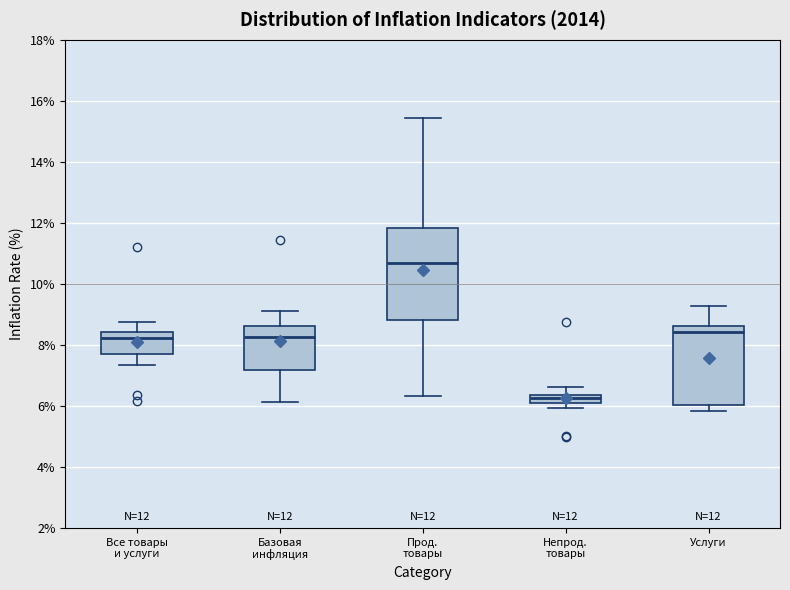

Which box has the lowest median line?

Непрод. товары